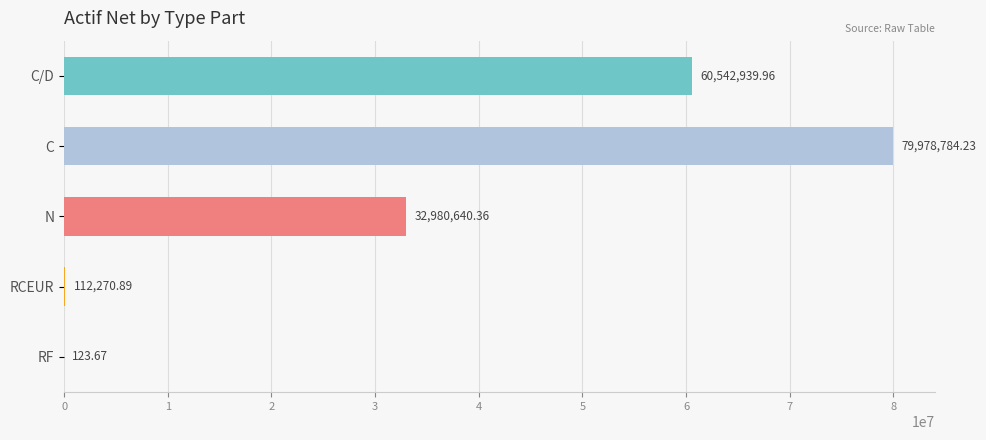

What is the sum of the values at C and RF?

79978907.9